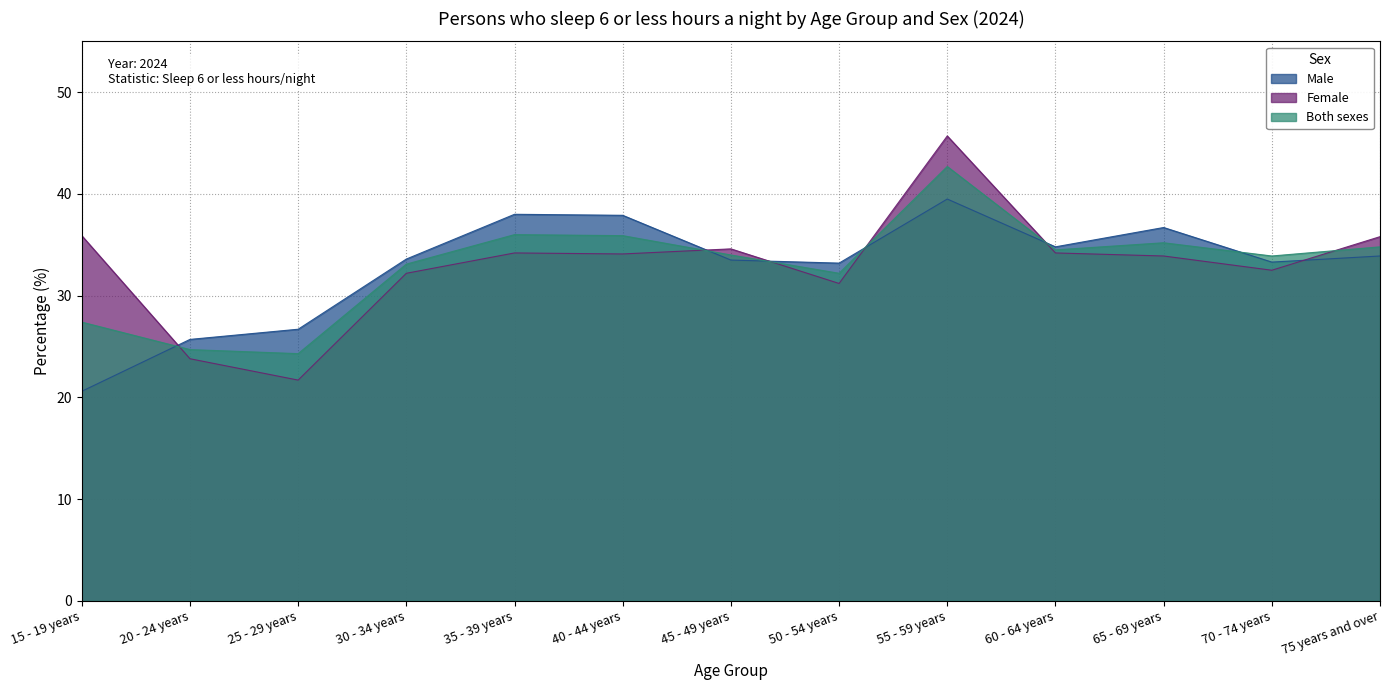

The value of Female at 65 - 69 years is 18.5. True or false?

False